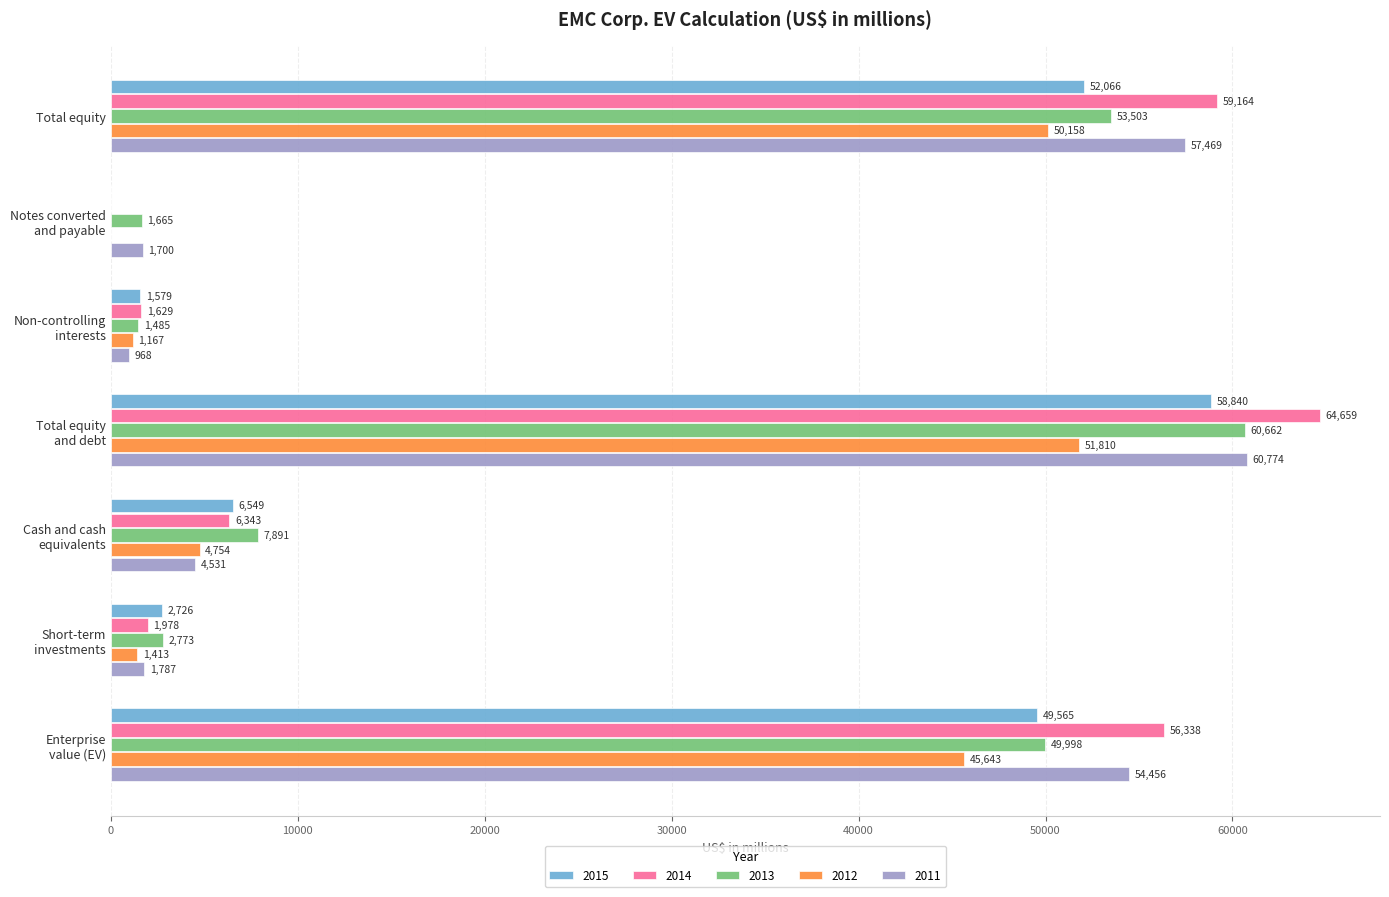

Count the number of data series in this chart.

5